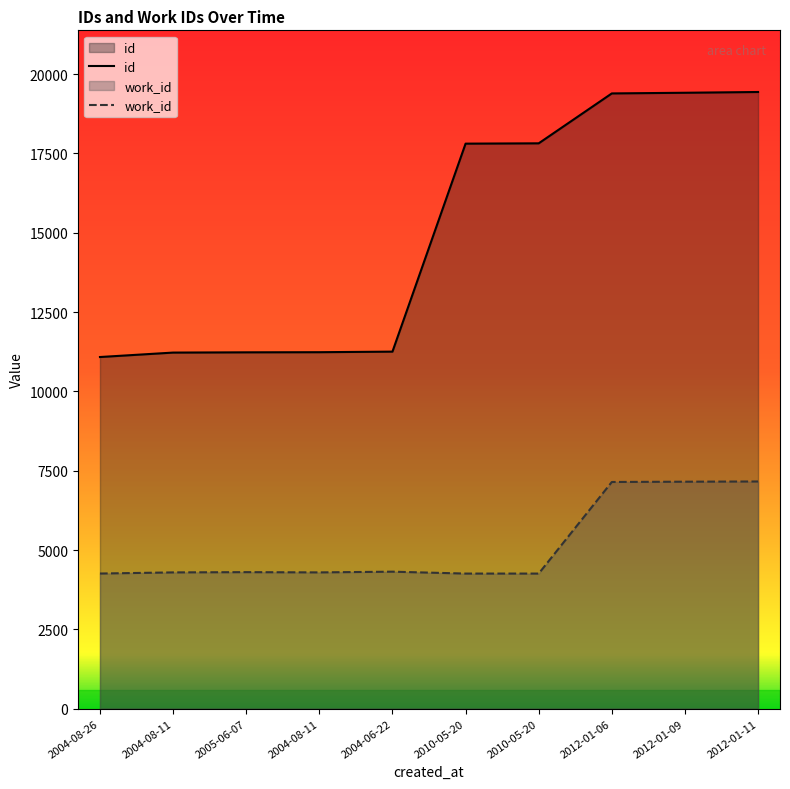

What are all the series names shown in the legend?

id, work_id